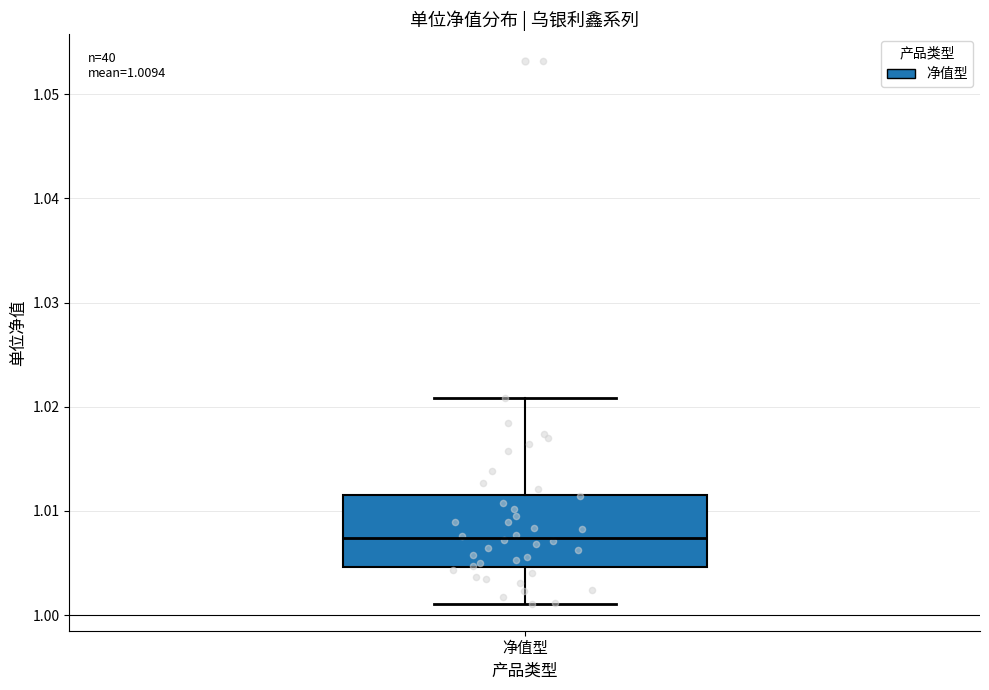

Read this box plot against the y-axis: the position of the median line, the range covered by the box, and the ends of both whiskers. The values are not printed on the chart, so give them approximately, as read against the axis.

median 1.007, box 1.005 to 1.012, whiskers 1.001 to 1.021